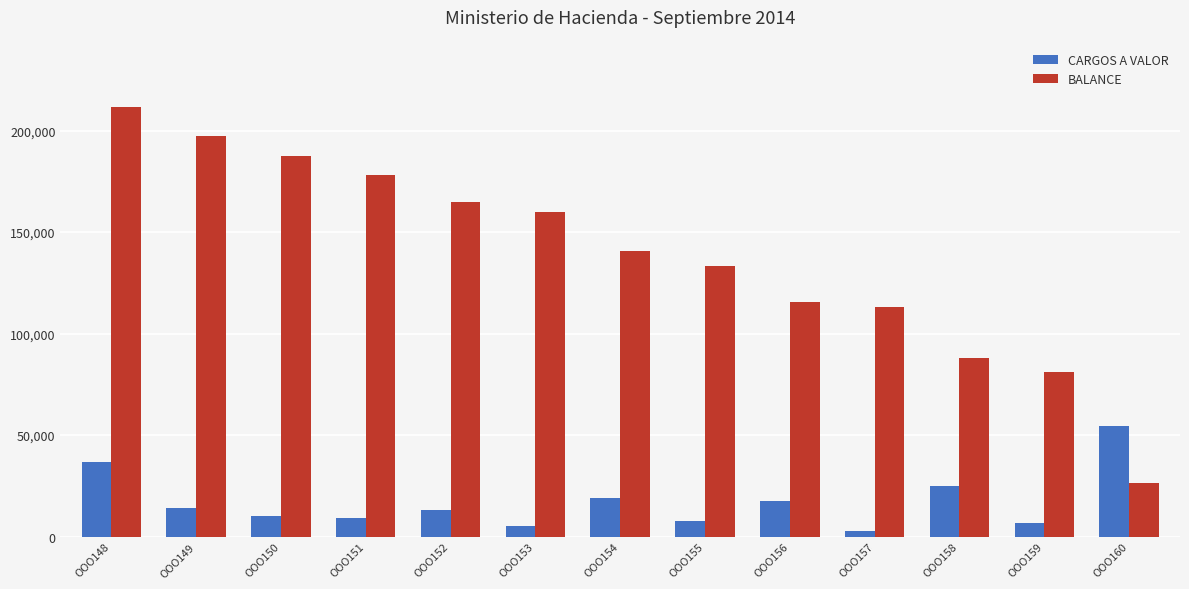

At how many categories does at least one series exceed 30069?

13